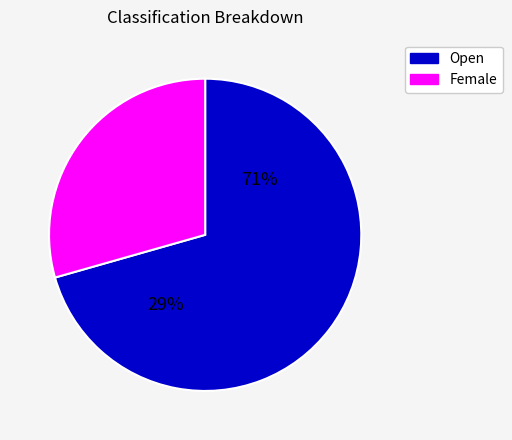

Which category has the biggest portion of the pie?

Open